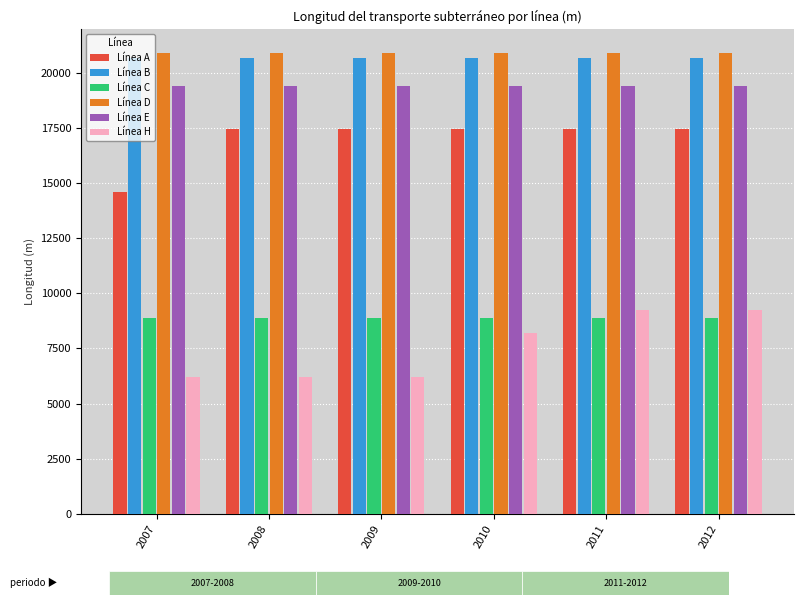

What is the greatest value displayed?

20917